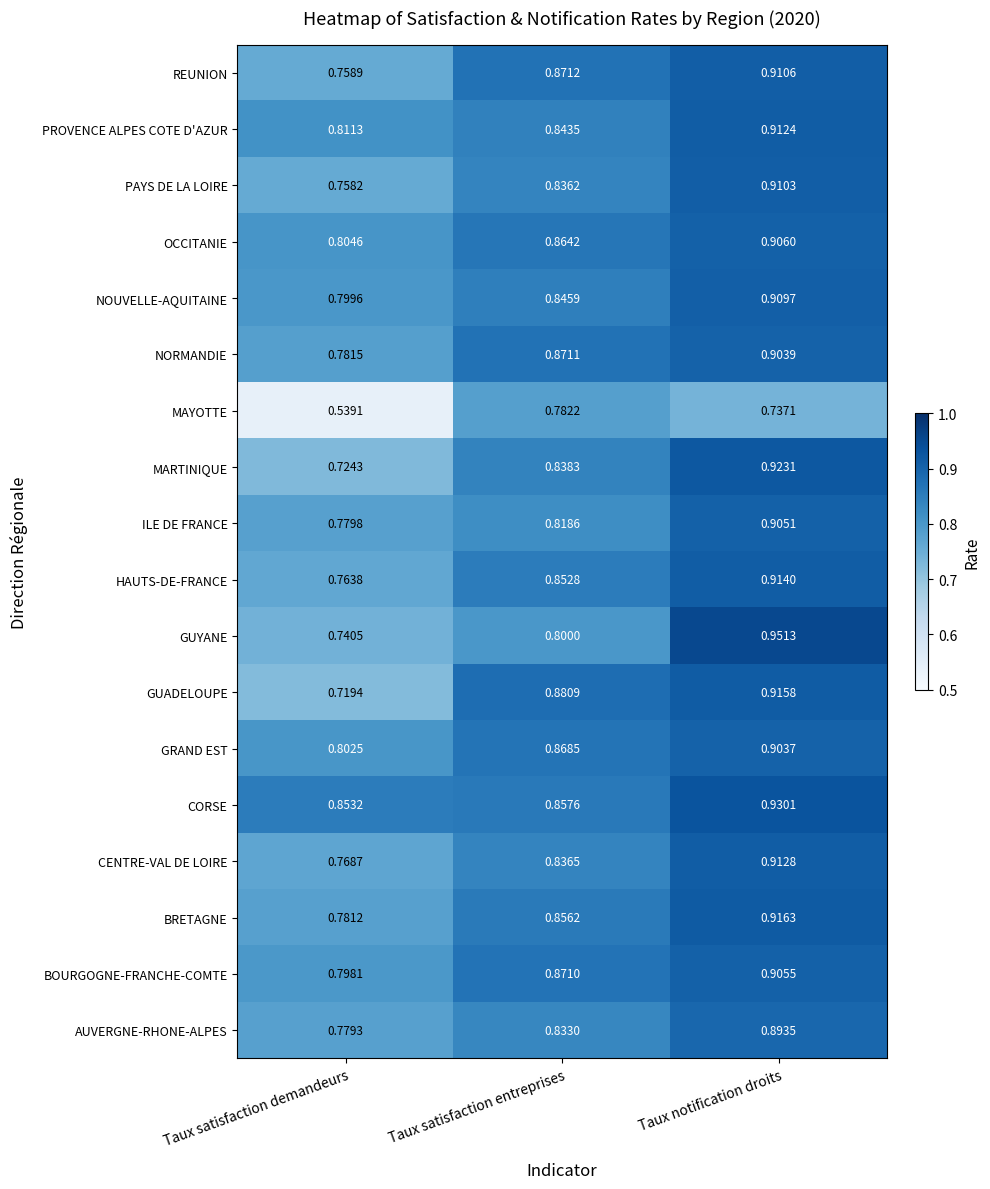

Where is AUVERGNE-RHONE-ALPES nearest to the value 0?

Taux satisfaction demandeurs